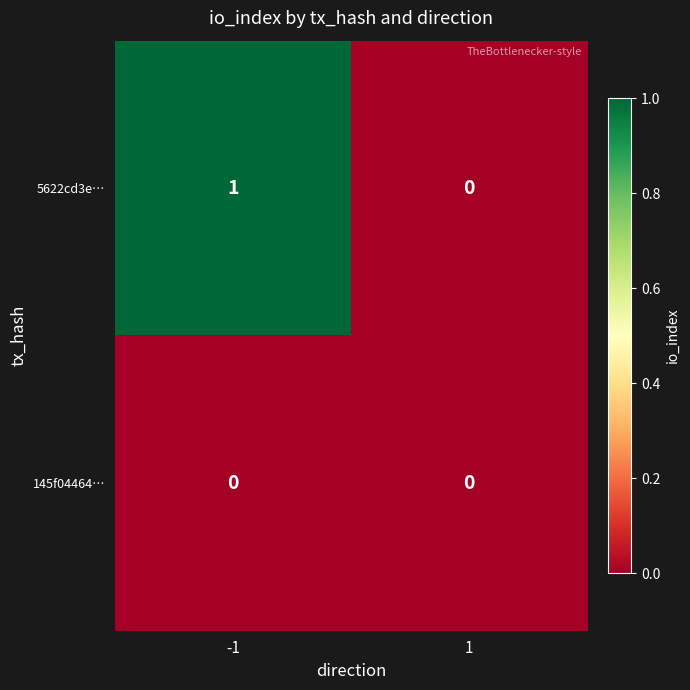

Rank the series by their average value, from highest to lowest.

5622cd3e…, 145f04464…